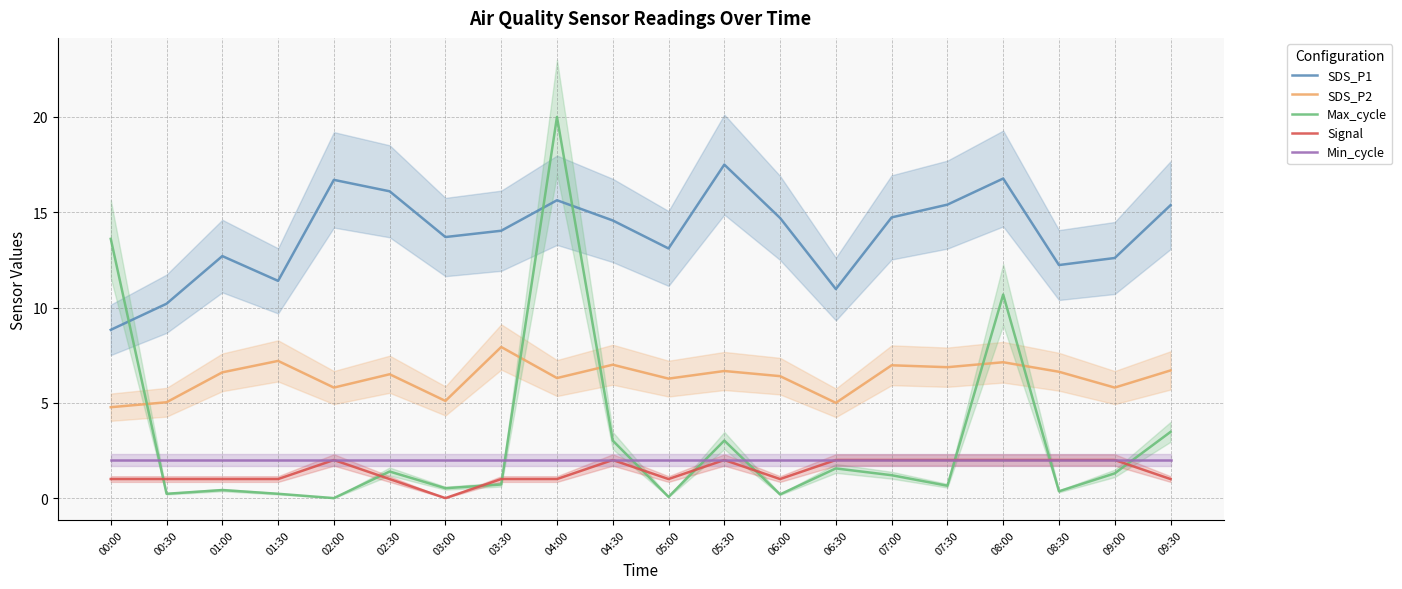

How many lines are shown in the chart?

5